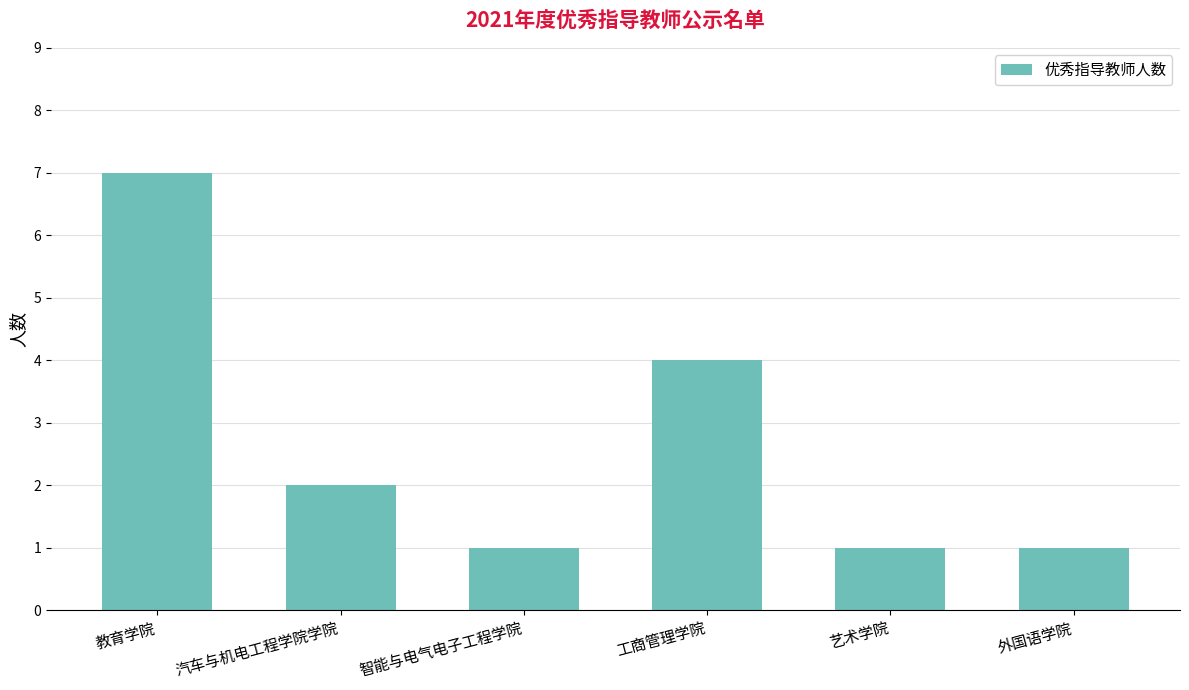

The chart shows a value of 4 at 工商管理学院. True or false?

True